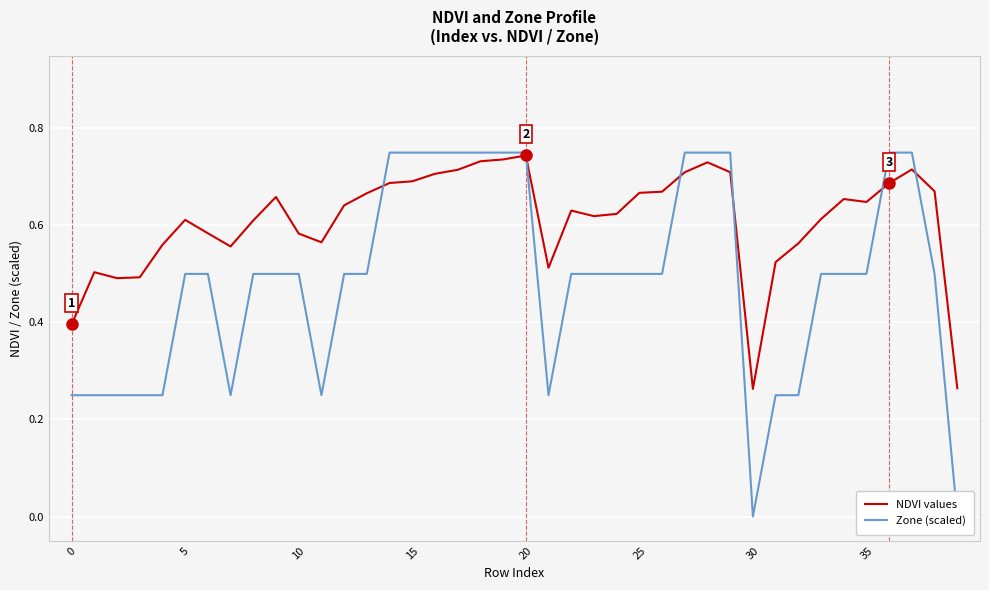

What is the highest value of the Zone (scaled) series?

0.8